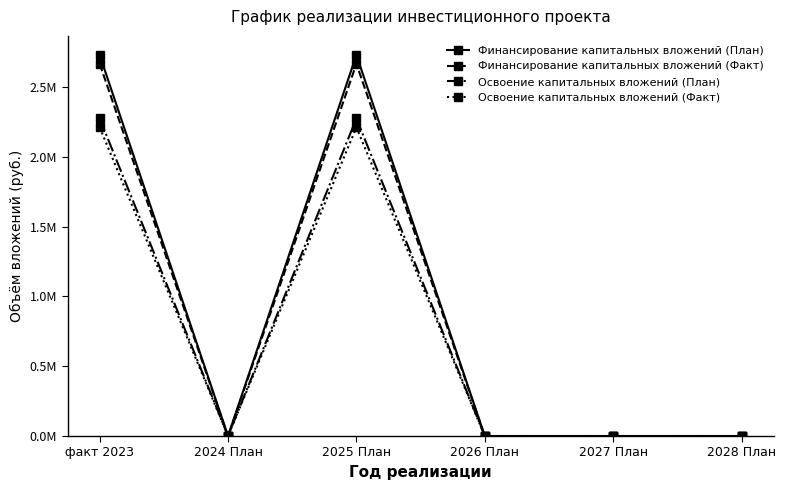

Does the chart have visible grid lines?

No